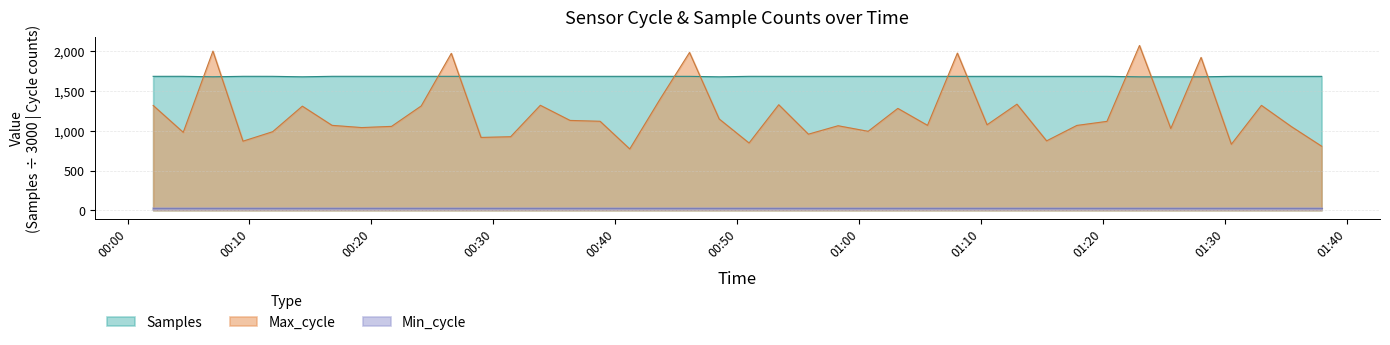

Does the chart display data point markers on the line(s)?

No